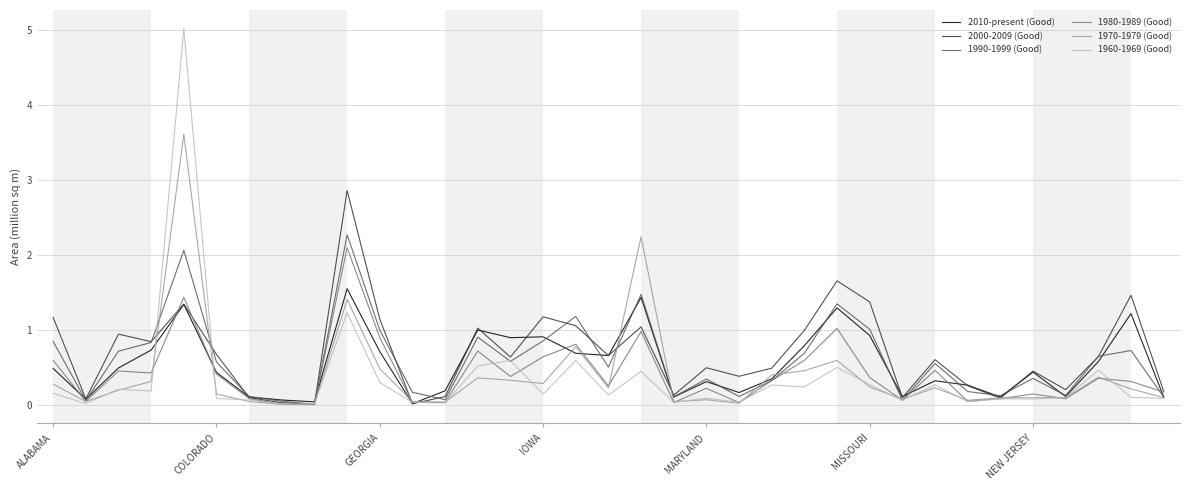

How many lines are shown in the chart?

6